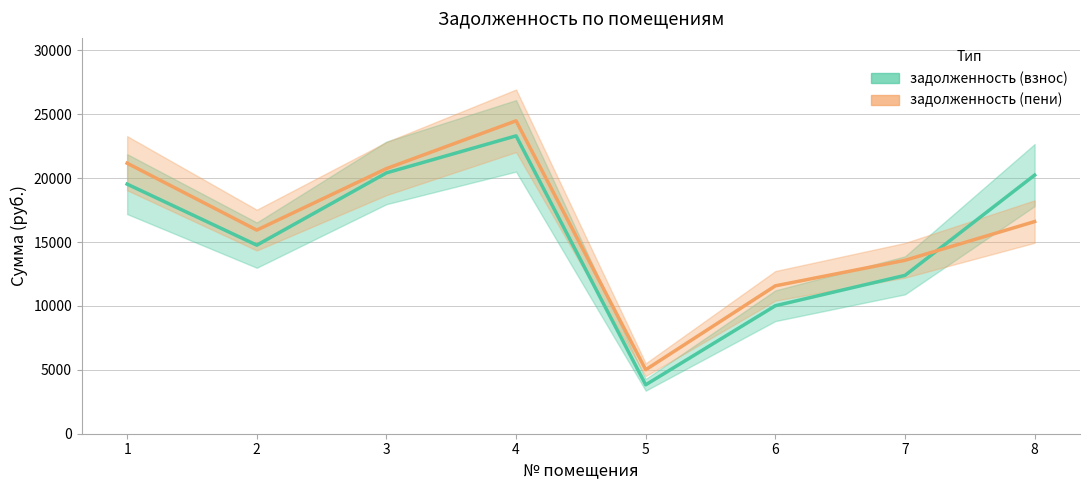

At which category does the chart reach its peak across all series?

4